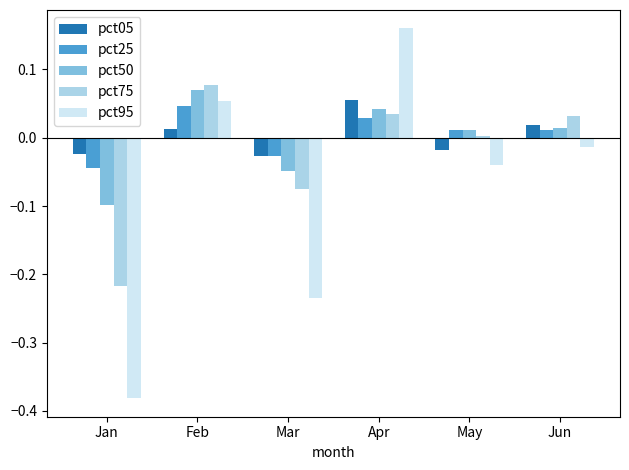

What is the difference between the second highest and minimum values in the pct95 series?

0.4